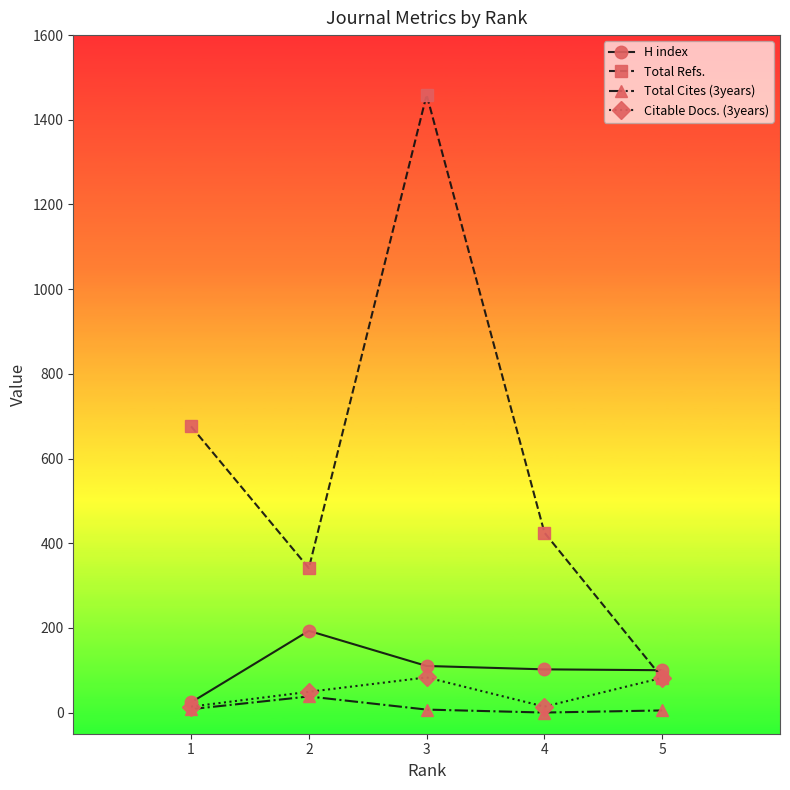

Which series ends up on top after the final intersection of H index and Total Refs.?

H index